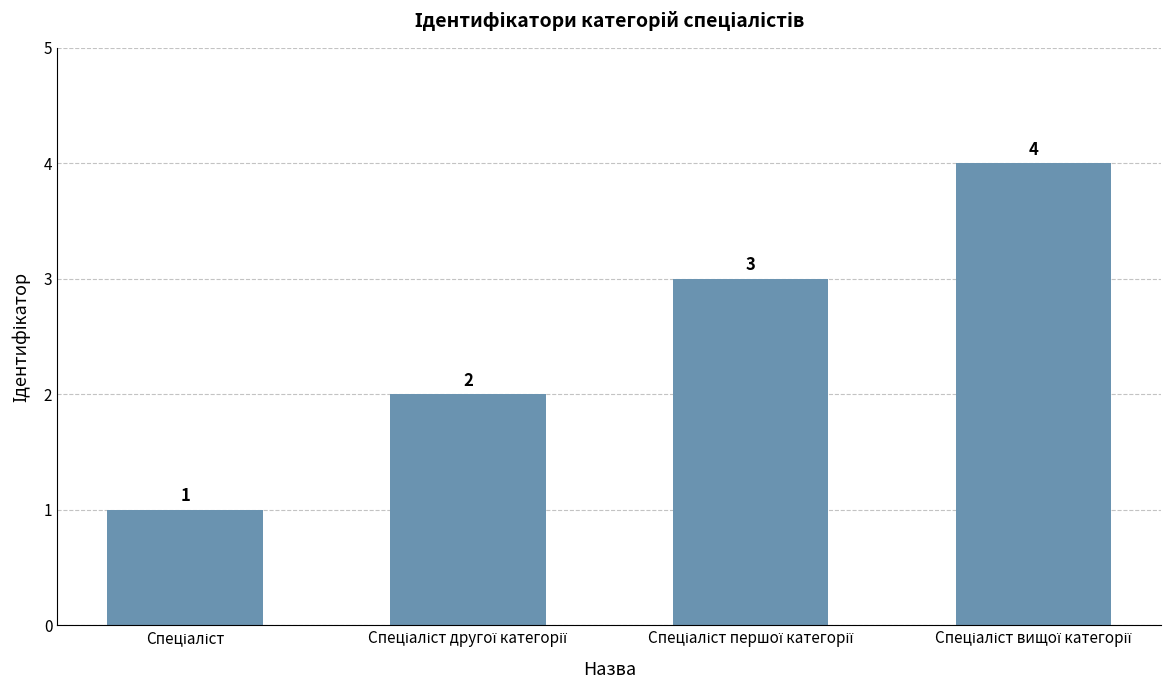

What is the value of the 1st bar from the left?

1